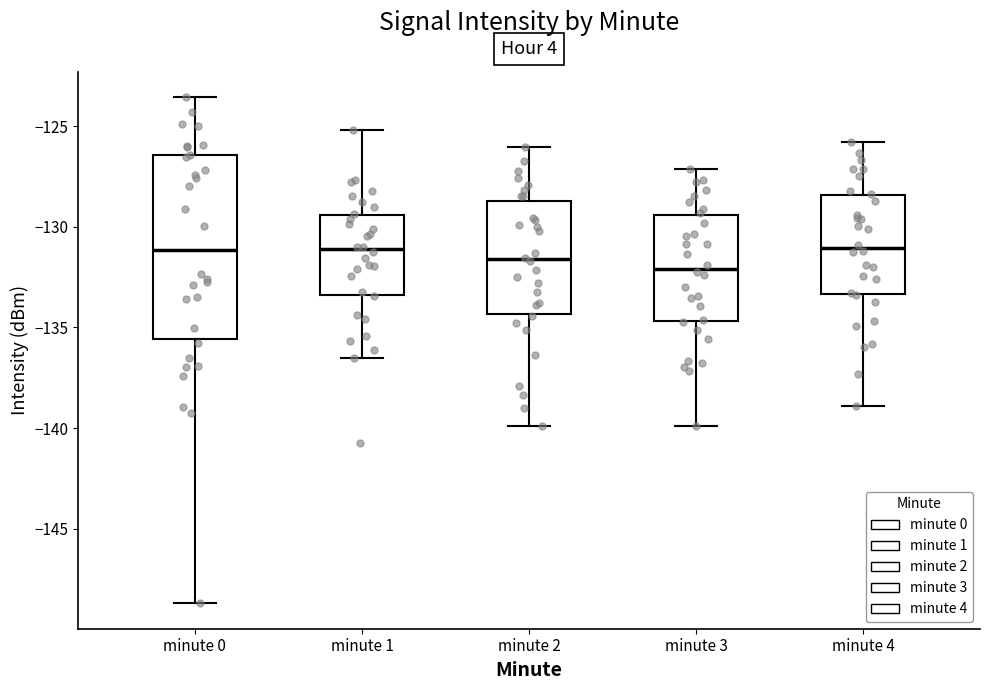

Comparing the boxes themselves (not the whiskers), which one is the tallest?

minute 0